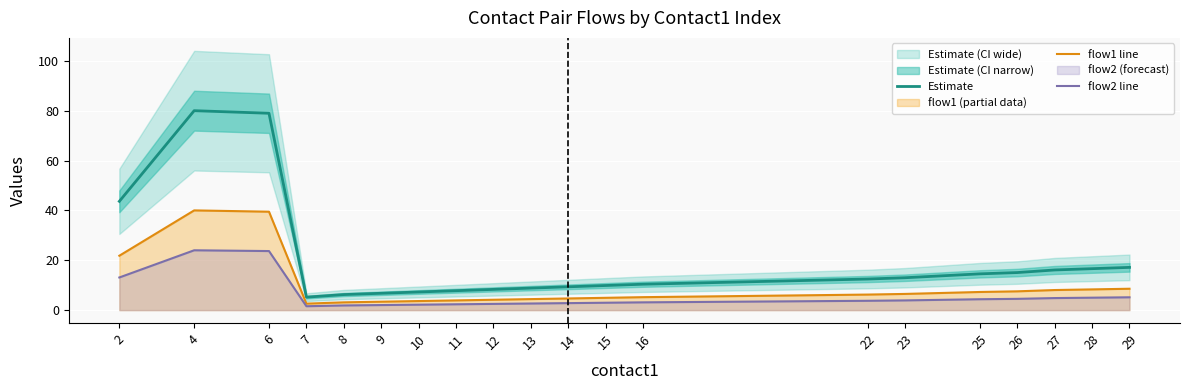

The value of Estimate at 8 is 6.2. True or false?

True